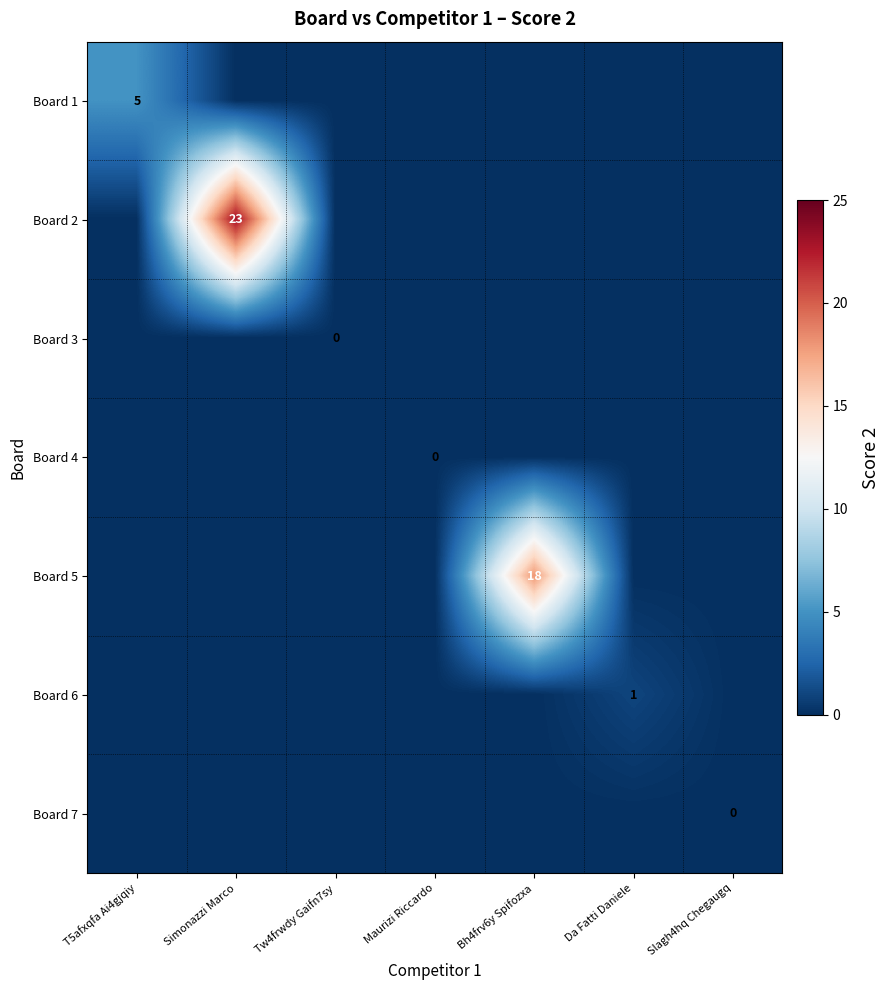

List the series in order of their peak value, lowest first.

Board 3, Board 4, Board 7, Board 6, Board 1, Board 5, Board 2